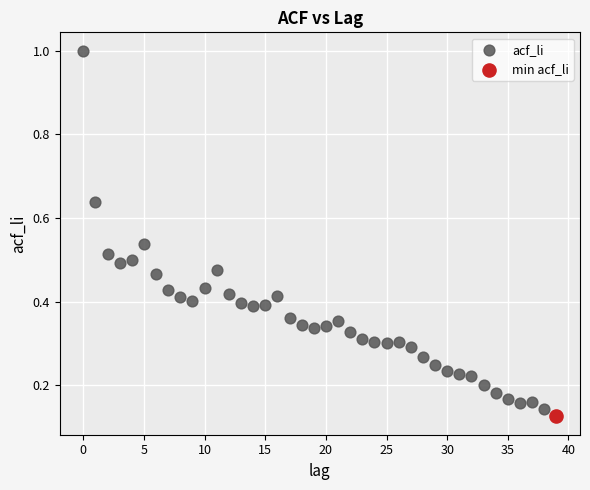

What are all the series names shown in the legend?

acf_li, min acf_li